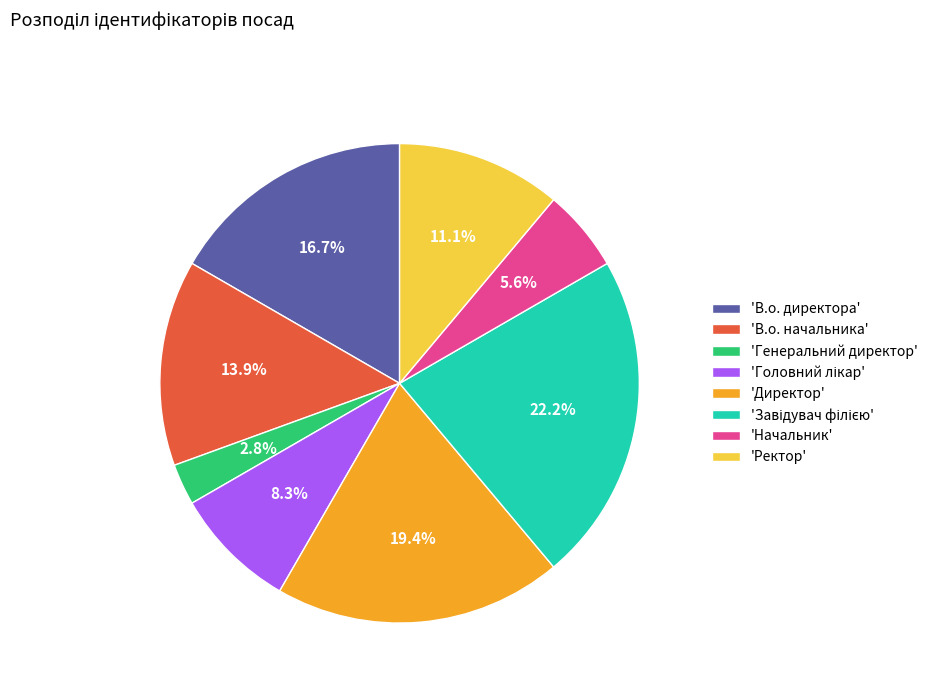

How many segments does this pie chart have?

8